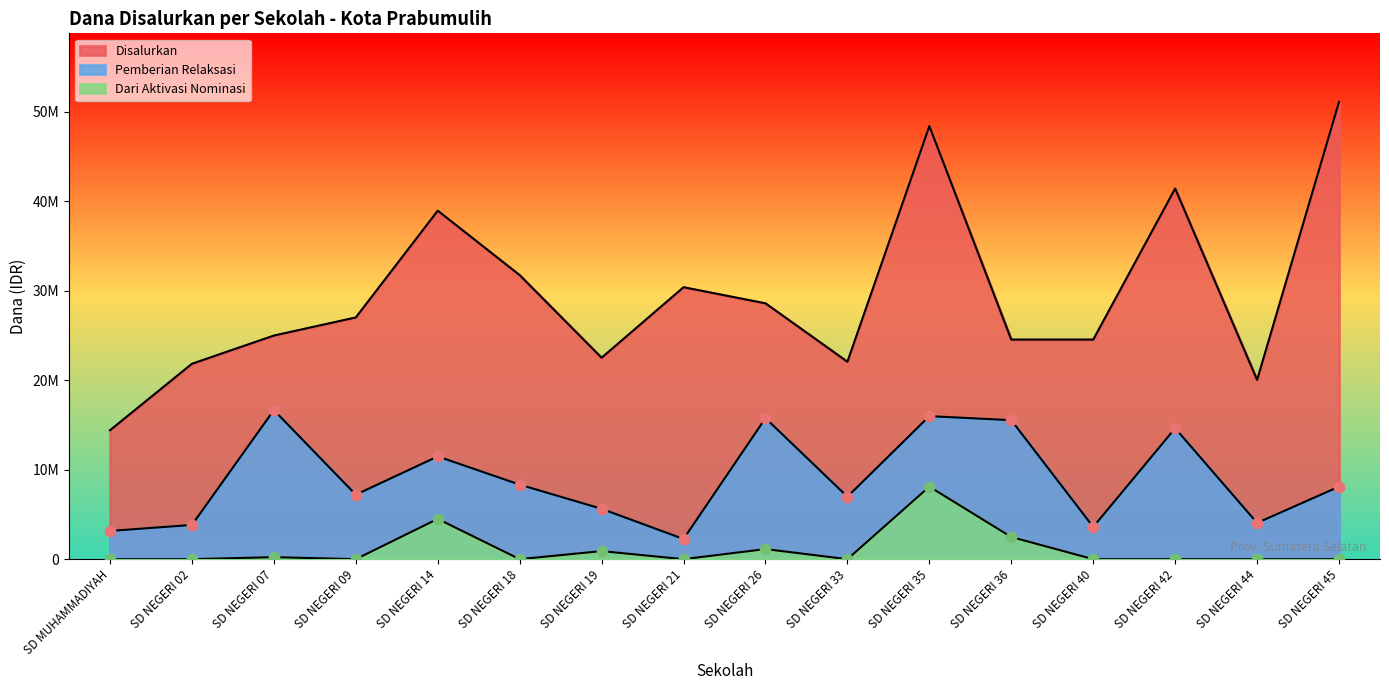

Which series contains the highest Y value?

Disalurkan